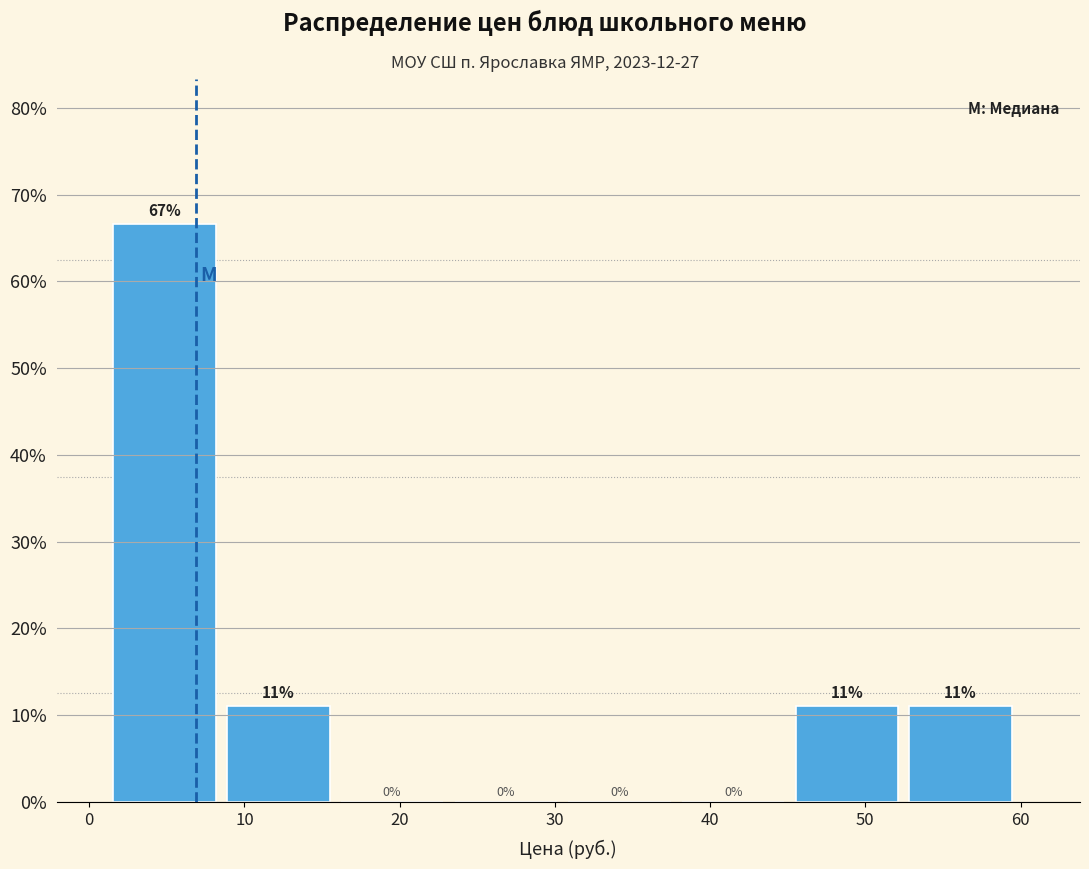

Which range on the x-axis has the tallest bar?

2 to 9